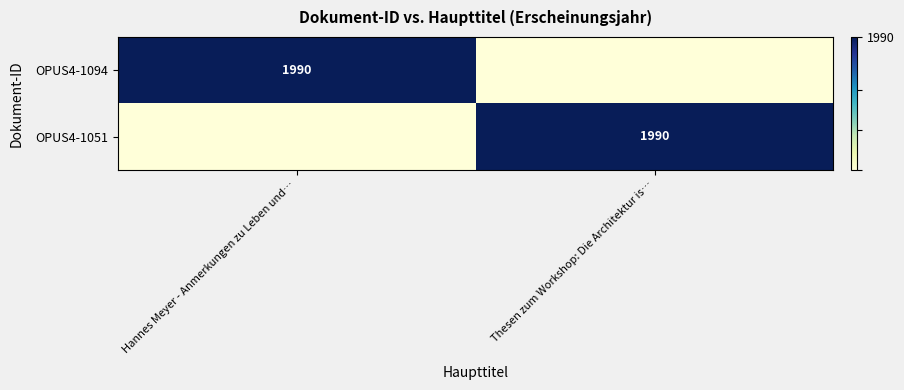

What is the total value across all series at Thesen zum Workshop: Die Architektur is…?

3970